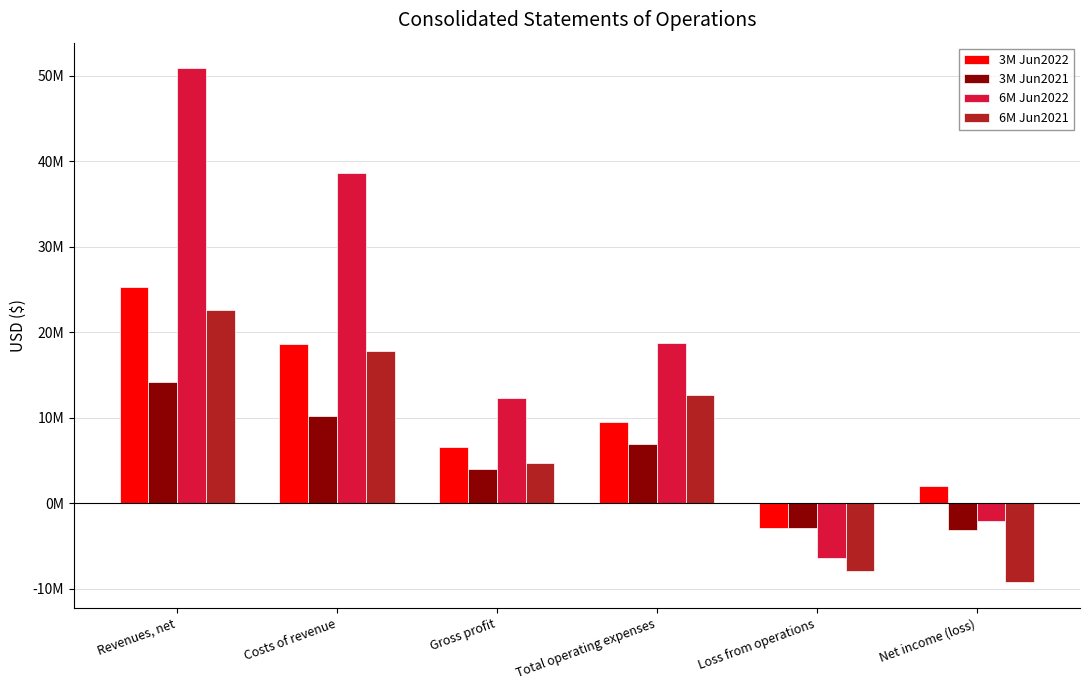

Does the chart contain stacked bars?

No